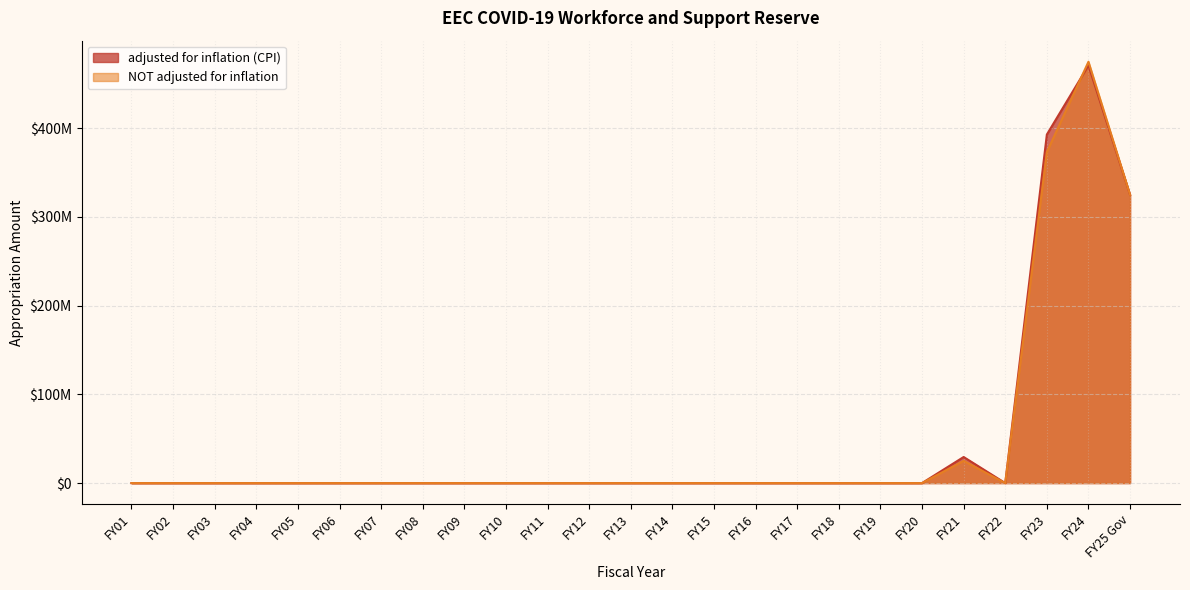

Which series changed the most between FY20 and FY07?

adjusted for inflation (CPI)